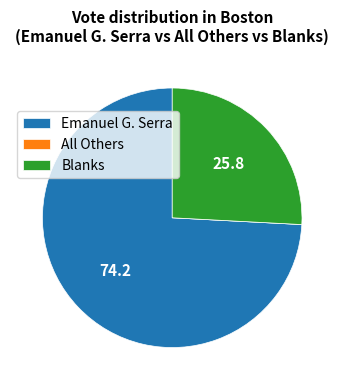

Which category accounts for the majority?

Emanuel G. Serra